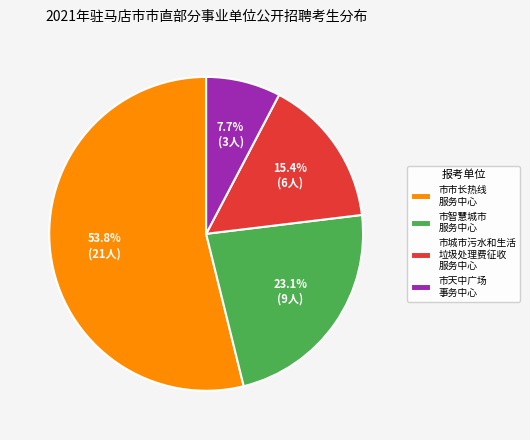

Which slice represents more than half of the pie?

市市长热线 服务中心